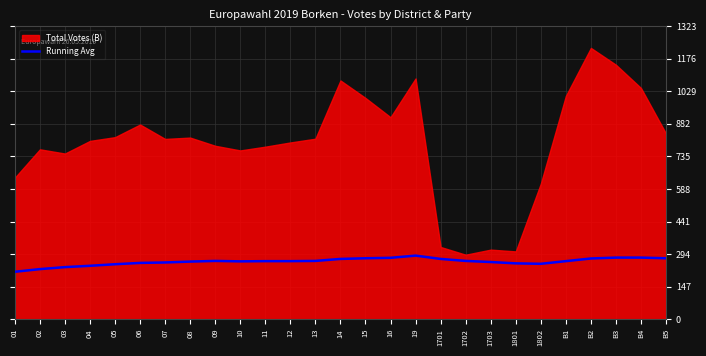

What is the lowest value of the Running Avg series?

214